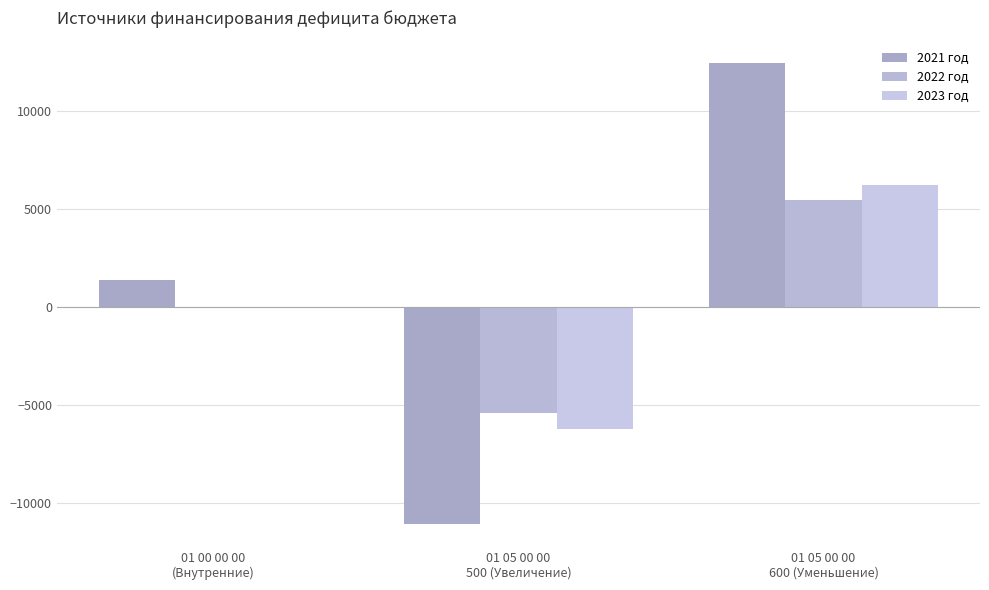

Count the number of data series in this chart.

3